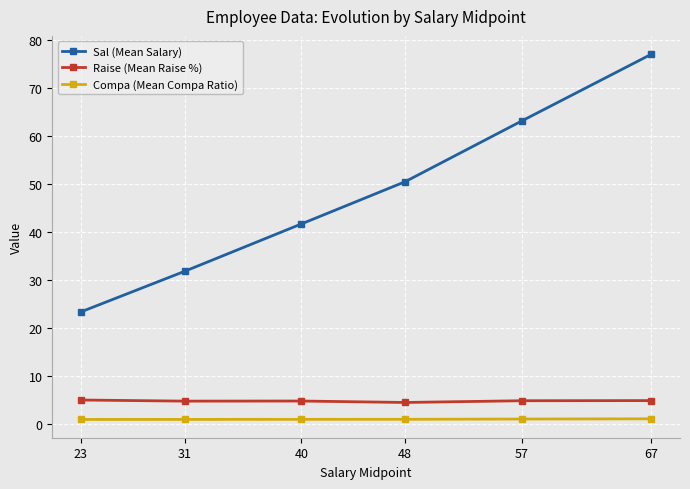

True or false: Raise (Mean Raise %) and Sal (Mean Salary) intersect in this chart.

False